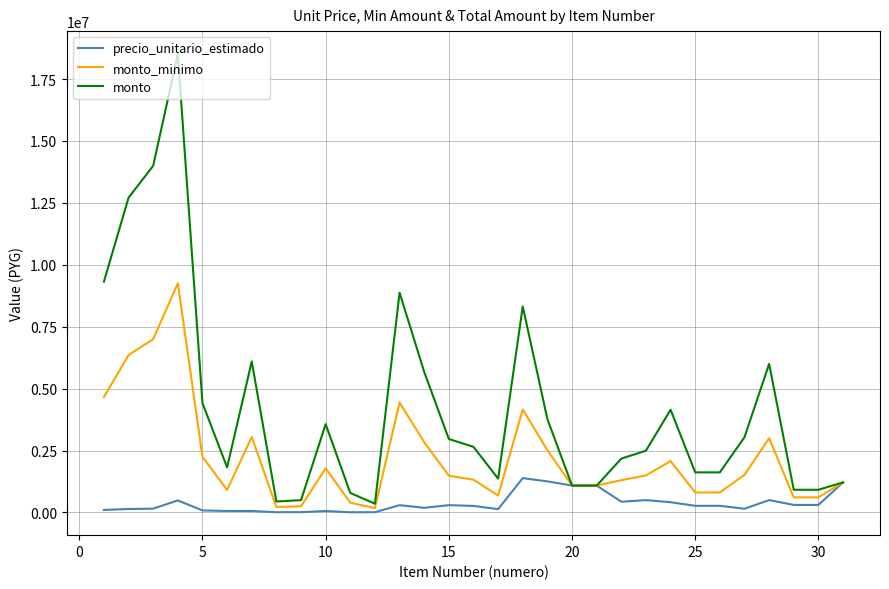

List the series in order of their overall mean, highest first.

monto, monto_minimo, precio_unitario_estimado